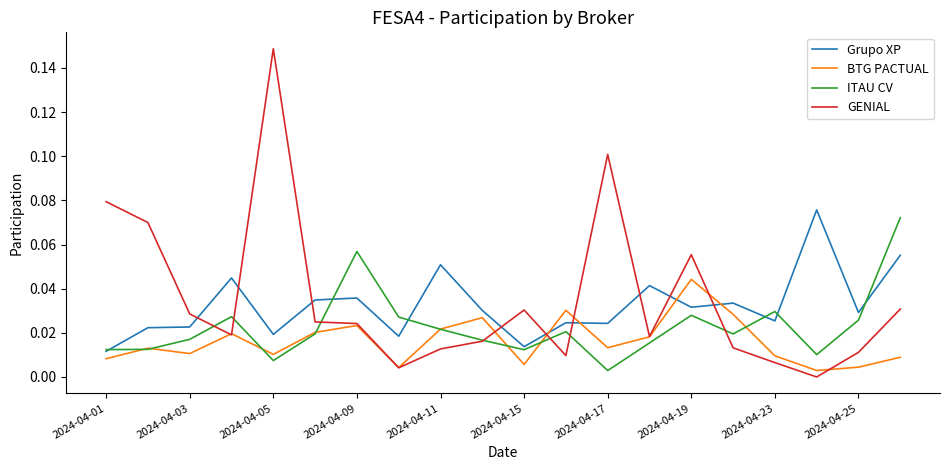

Which series has the largest range (max minus min)?

GENIAL